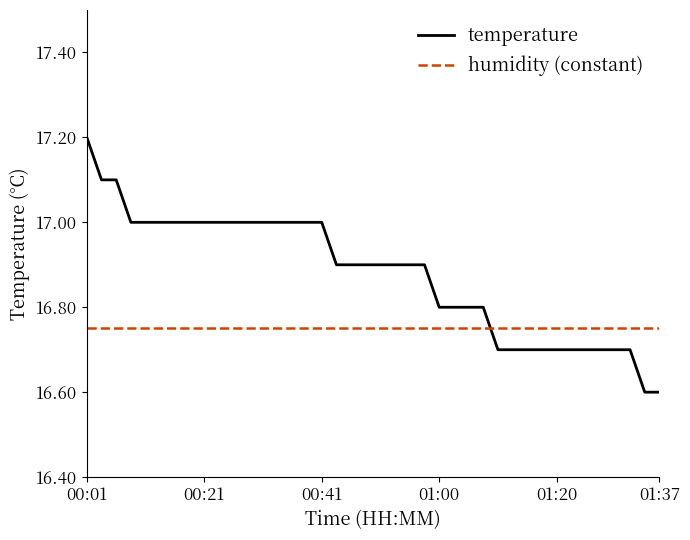

Reading right to left, what are all the values shown in this chart?

16.6	16.6	16.7	16.7	16.7	16.7	16.7	16.7	16.7	16.7	16.7	16.7	16.8	16.8	16.8	16.8	16.9	16.9	16.9	16.9	16.9	16.9	16.9	17.0	17.0	17.0	17.0	17.0	17.0	17.0	17.0	17.0	17.0	17.0	17.0	17.0	17.0	17.1	17.1	17.2